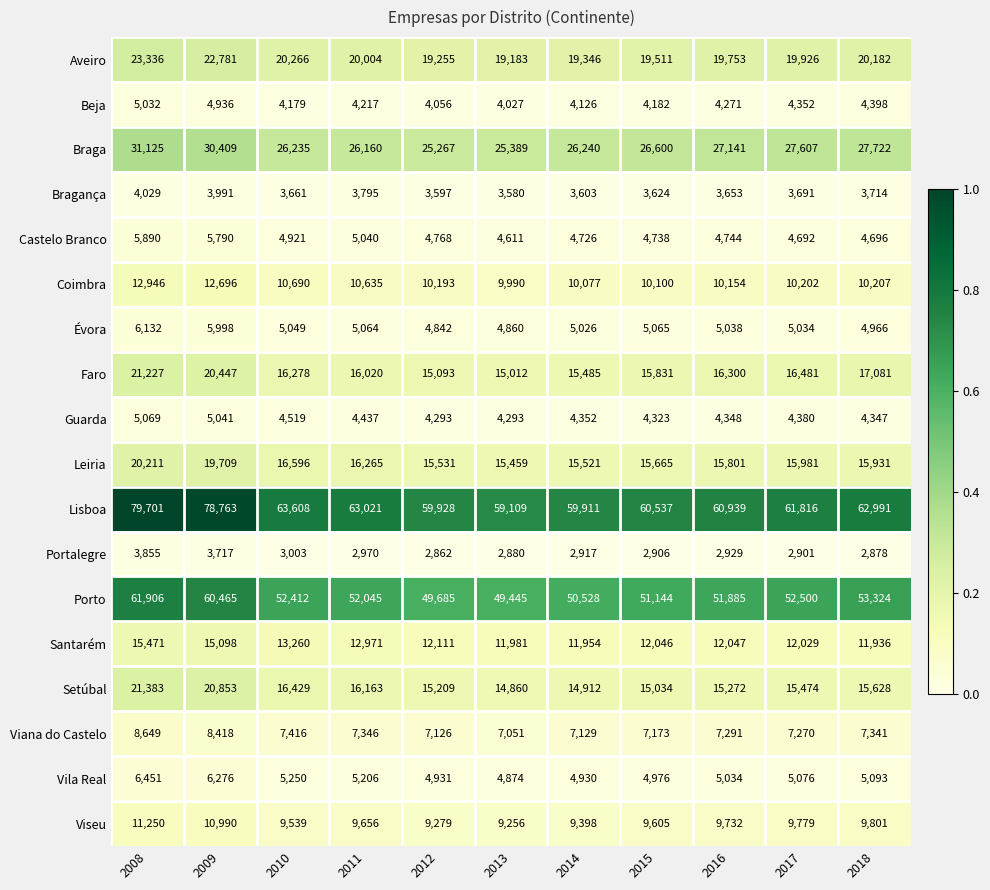

At how many categories does at least one series exceed 38285?

11